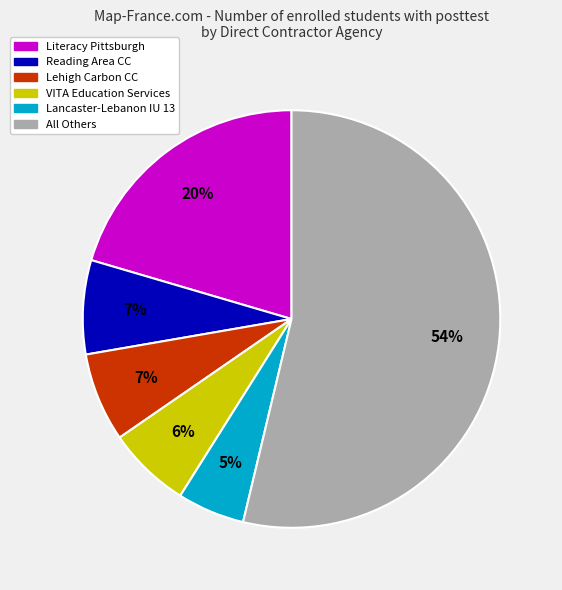

To the nearest percent, what is the difference between the largest and smallest slice percentages?

49%